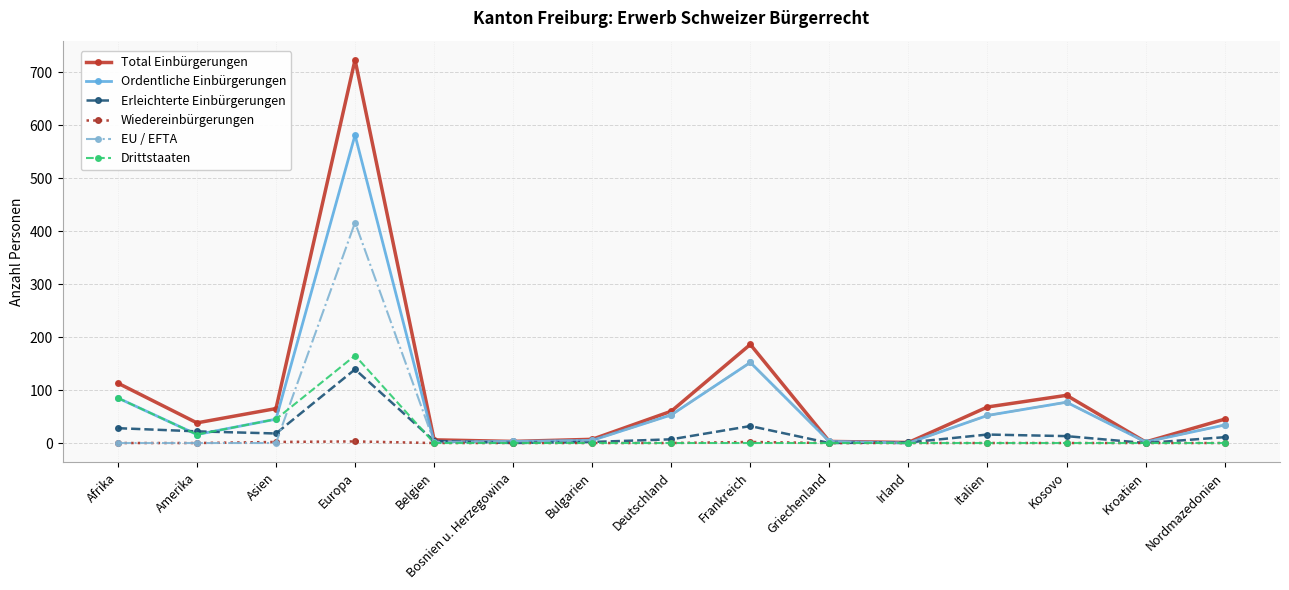

At which category is the sum across all series the highest?

Europa